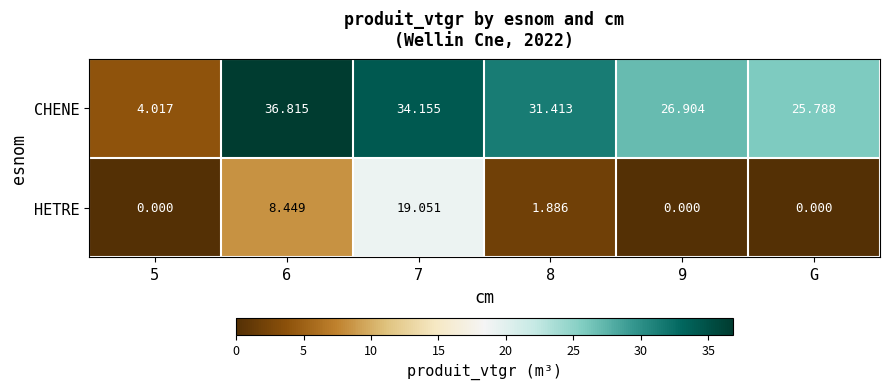

Where is CHENE nearest to the value 20?

G